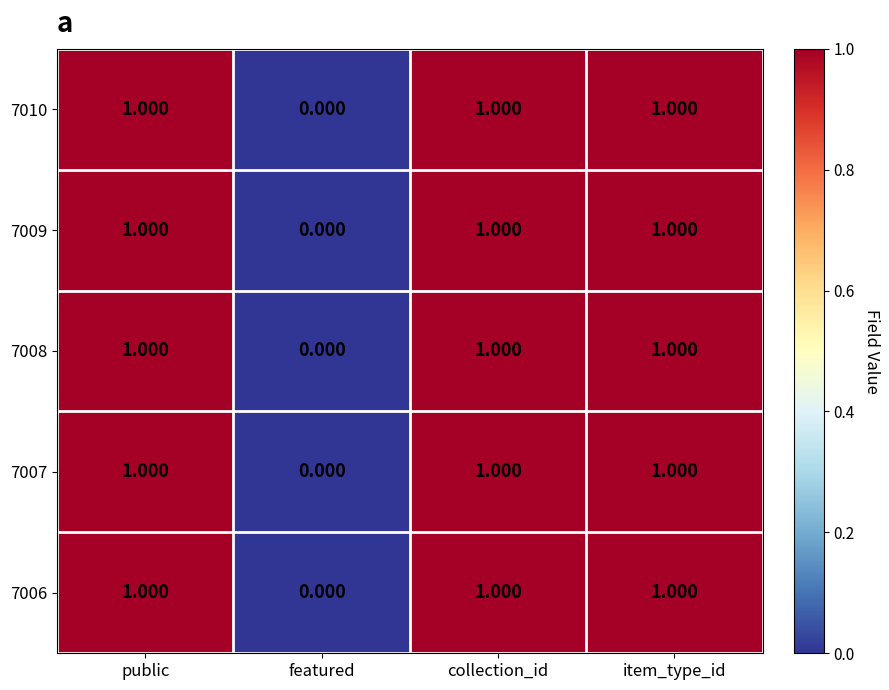

Where is 7008 nearest to the value 0?

featured